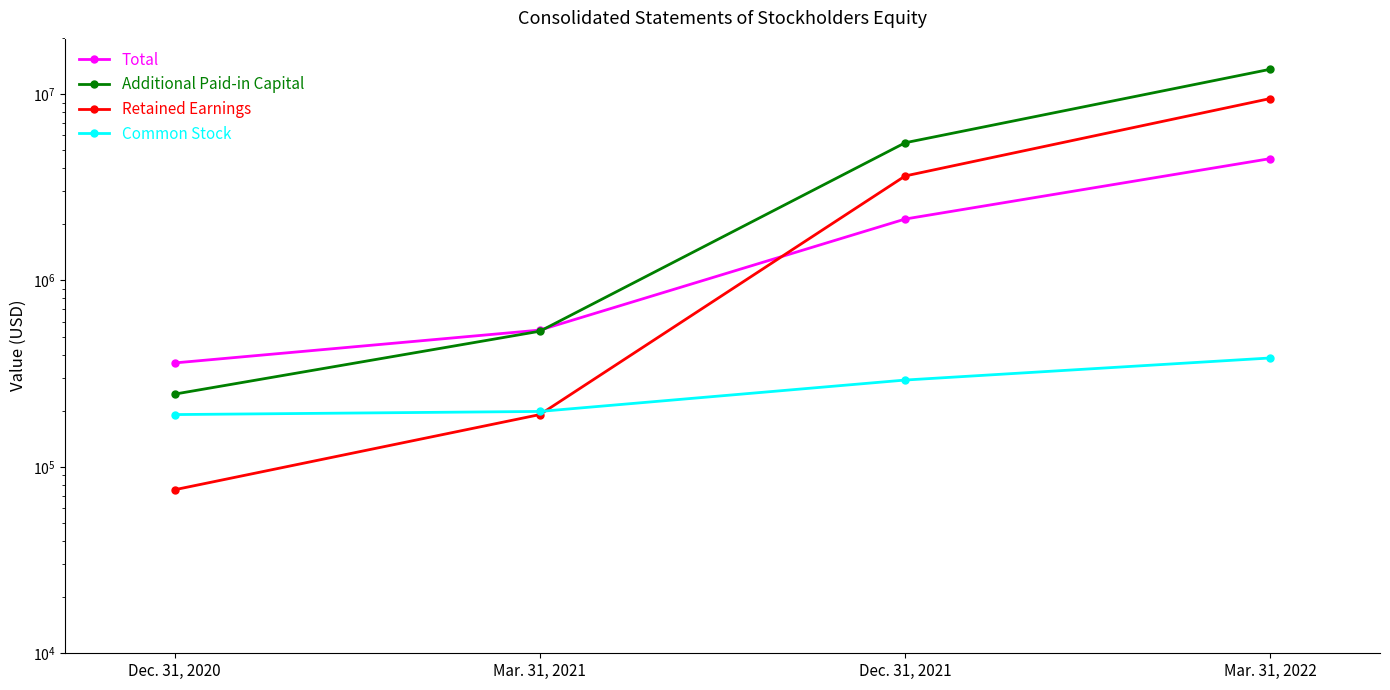

Which has a higher value, Dec. 31, 2020 or Mar. 31, 2022?

Mar. 31, 2022